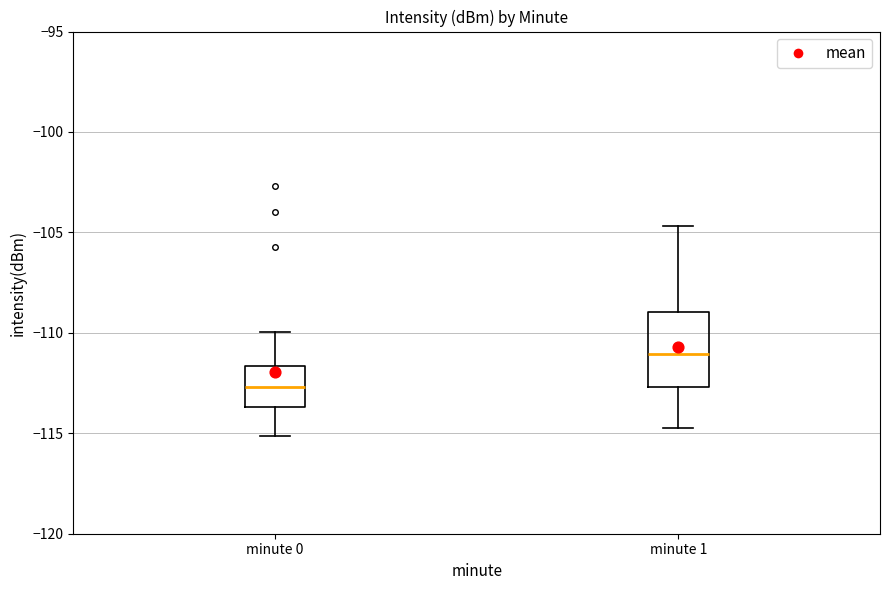

Where does the upper whisker of the box for minute 1 end on the y-axis? The values are not printed on the chart, so give them approximately, as read against the axis.

-104.5